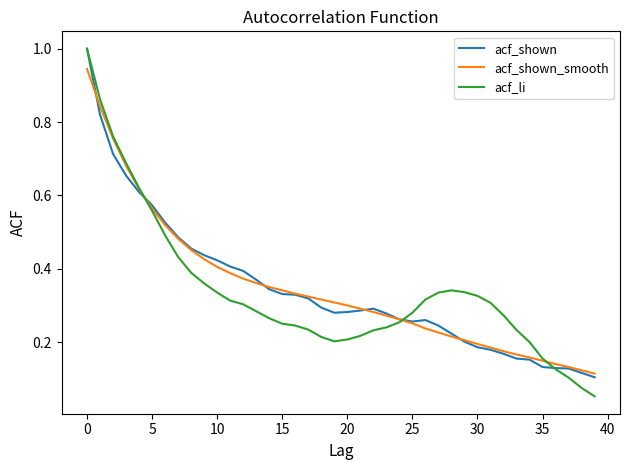

What is the maximum value shown in the chart?

1.0